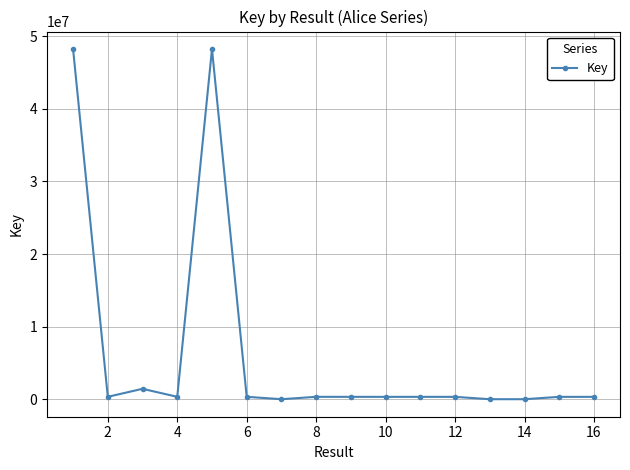

What is the maximum value shown in the chart?

48218101